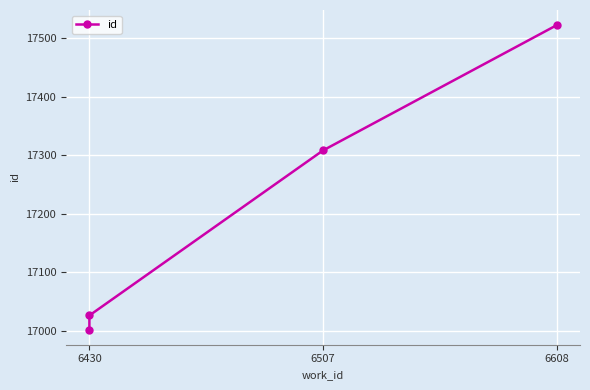

How many values exceed 17308?

1